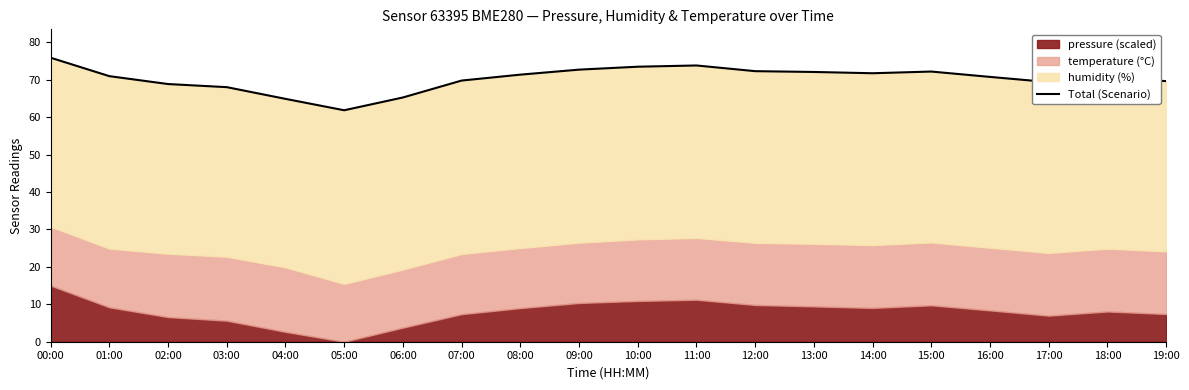

What is the difference between the values at 11:00 and 12:00?

1.5